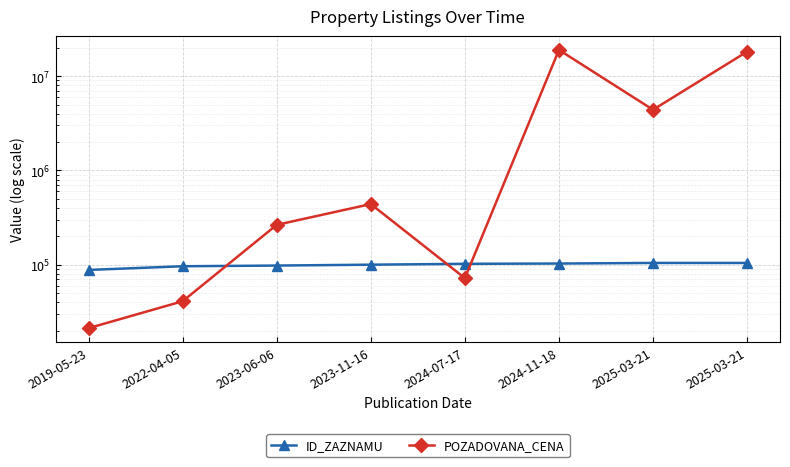

What is the total value across all series at 2019-05-23?

109305